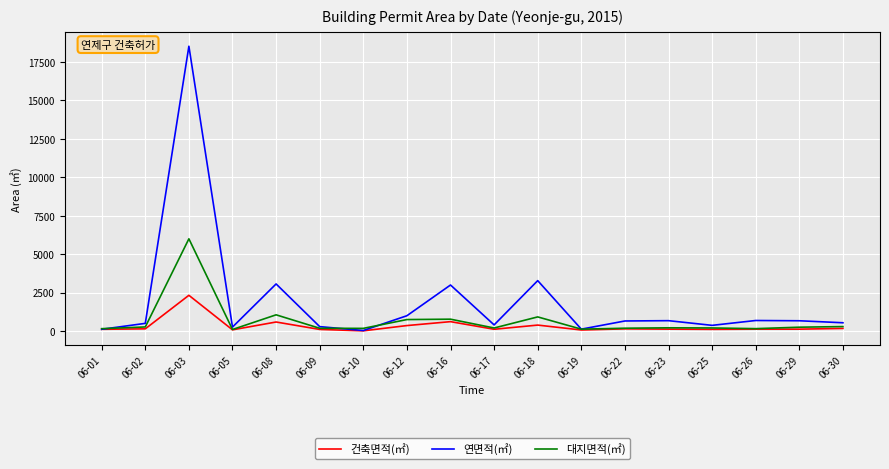

Which category has the highest value in the 건축면적(㎡) series?

06-03